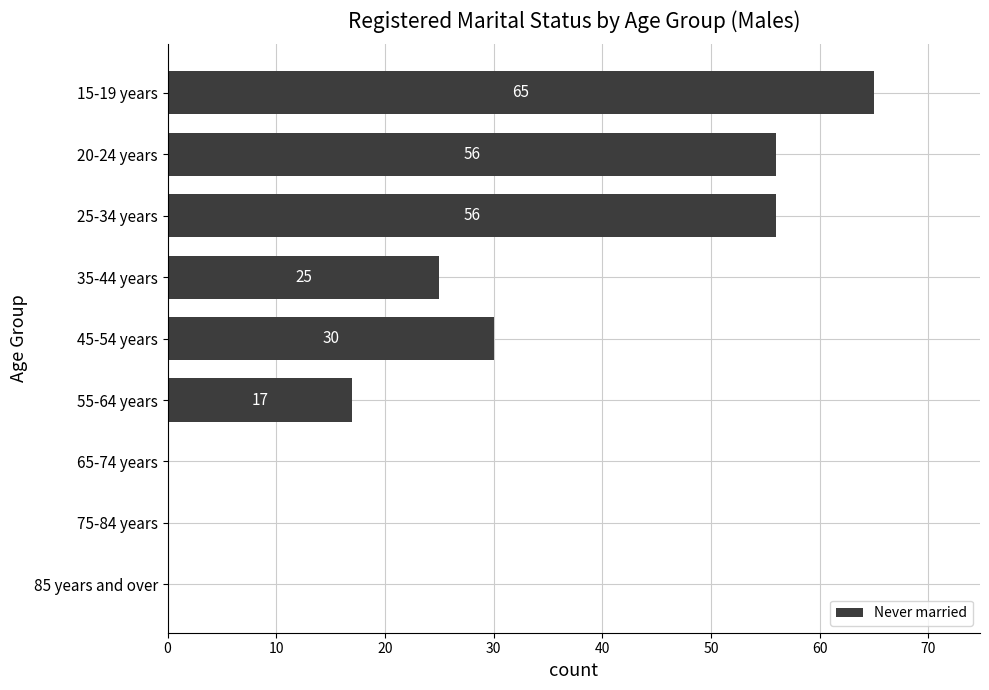

Is it true that the value at 45-54 years is 17?

False